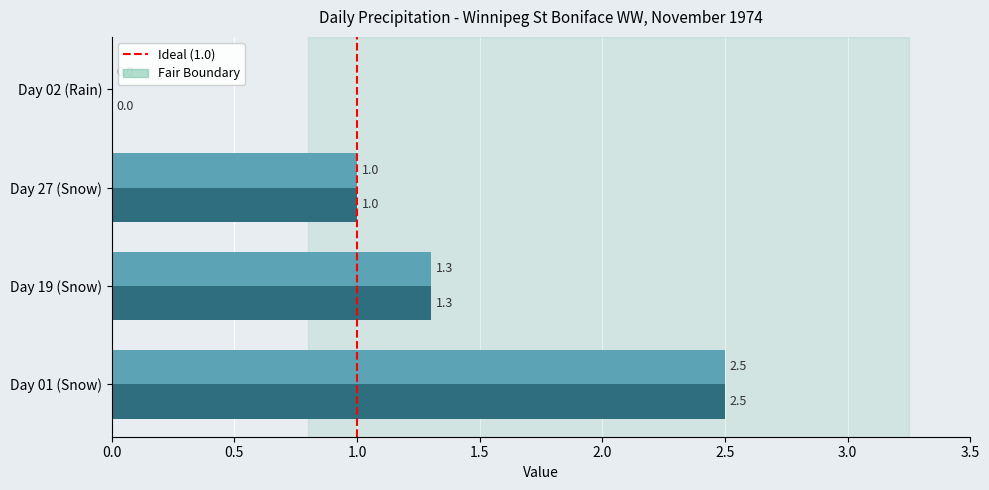

What is the greatest value displayed?

2.5